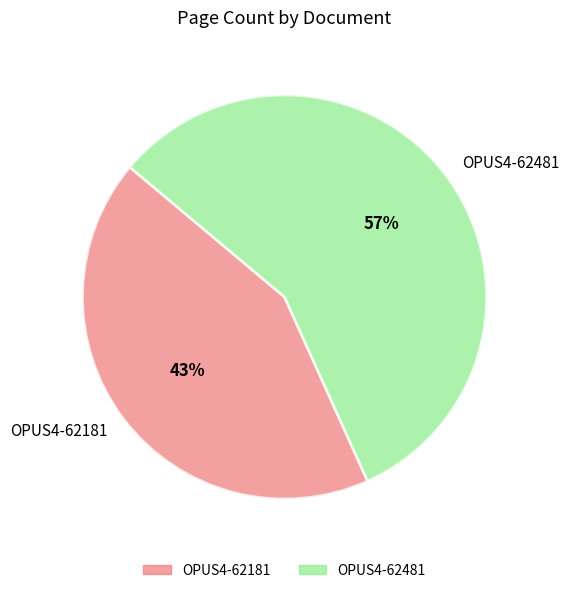

Combined, do OPUS4-62481 and OPUS4-62181 account for over 50%?

Yes